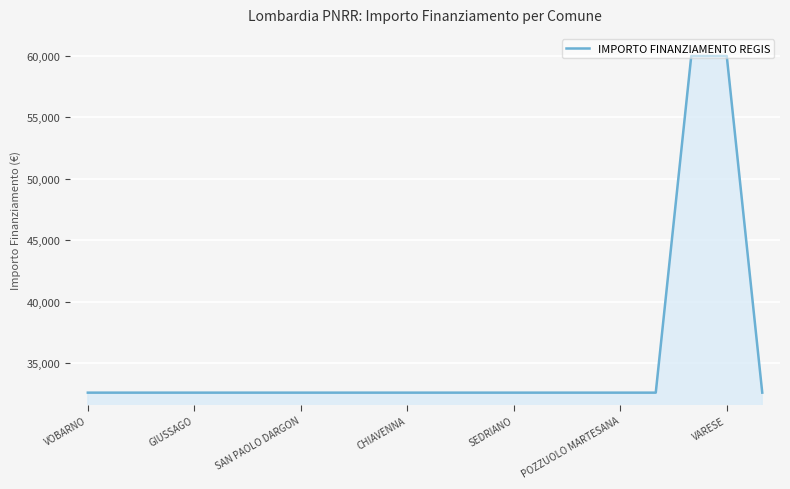

What is the maximum value shown in the chart?

59966